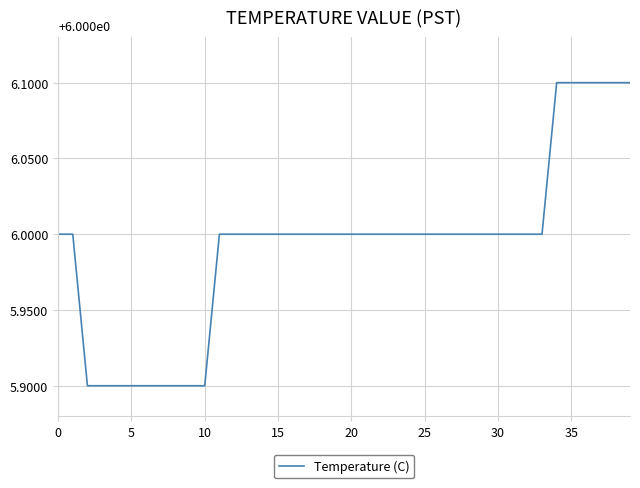

What is the greatest value displayed?

6.1